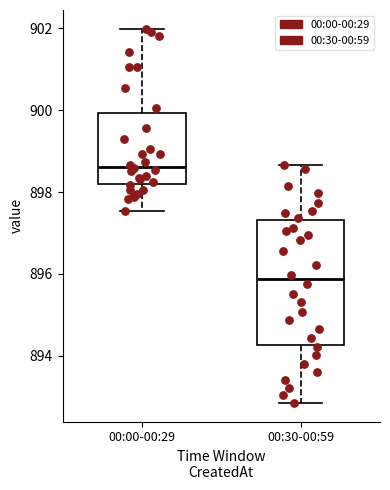

Which box has the lowest median line?

00:30-00:59